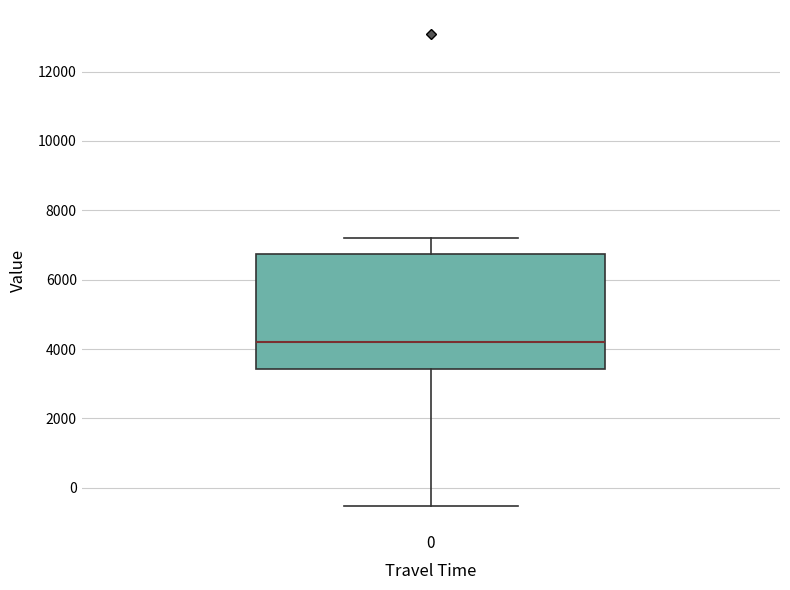

Transcribe this box plot: give where the median line is, the range the box spans, and where the two whiskers end, as read against the y-axis. The values are not printed on the chart, so give them approximately, as read against the axis.

median 4200, box 3400 to 6800, whiskers -600 to 7200